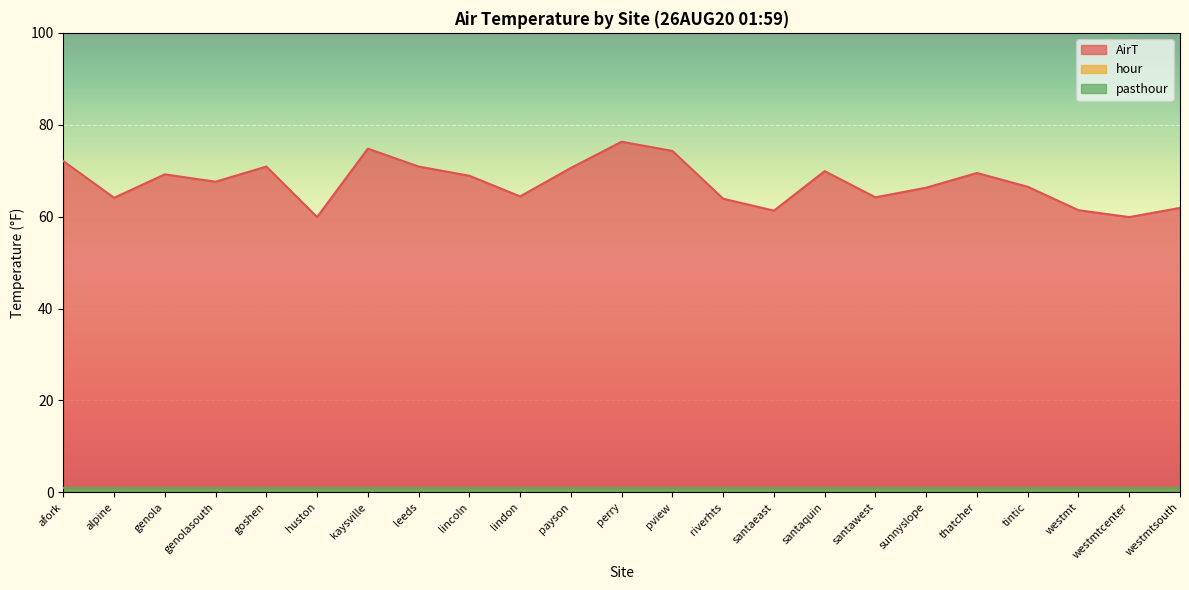

Reading right to left, transcribe all the data shown in this chart.

AirT: 61.9	59.9	61.4	66.5	69.5	66.3	64.2	69.9	61.3	63.9	74.3	76.3	70.6	64.4	68.9	70.9	74.8	59.9	70.9	67.6	69.2	64.1	72.1
hour: 1.0	1.0	1.0	1.0	1.0	1.0	1.0	1.0	1.0	1.0	1.0	1.0	1.0	1.0	1.0	1.0	1.0	1.0	1.0	1.0	1.0	1.0	1.0
pasthour: 1.0	1.0	1.0	1.0	1.0	1.0	1.0	1.0	1.0	1.0	1.0	1.0	1.0	1.0	1.0	1.0	1.0	1.0	1.0	1.0	1.0	1.0	1.0